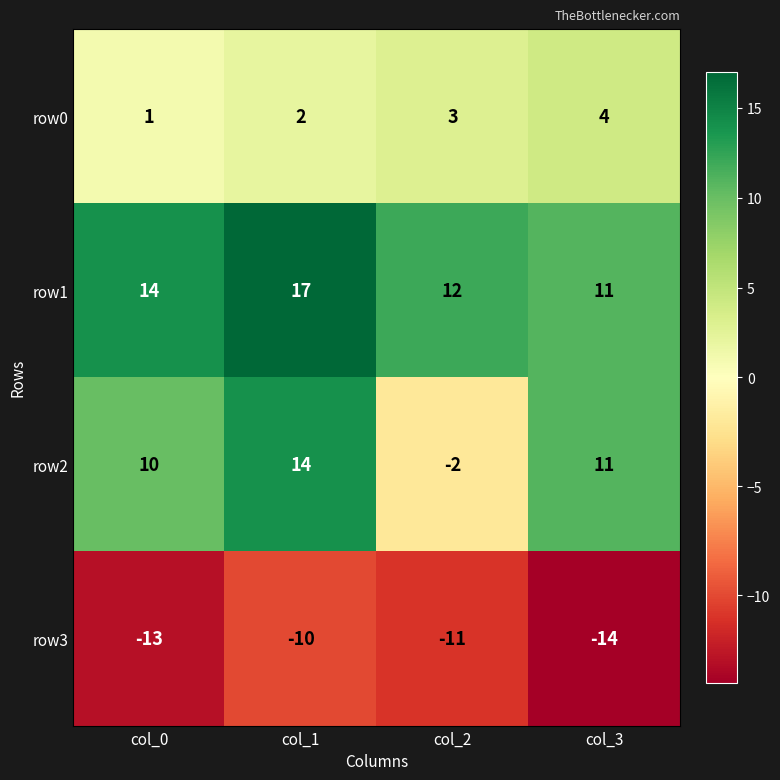

True or false: row3 has a value of -18 at col_3.

False